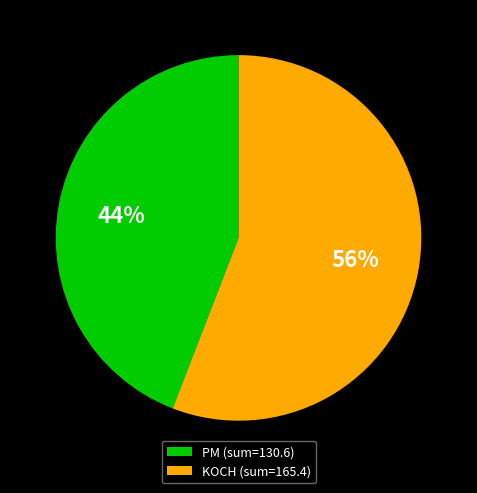

Count the number of slices in the pie.

2